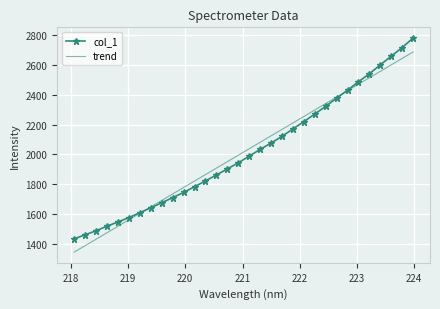

At how many categories does at least one series exceed 2739?

1